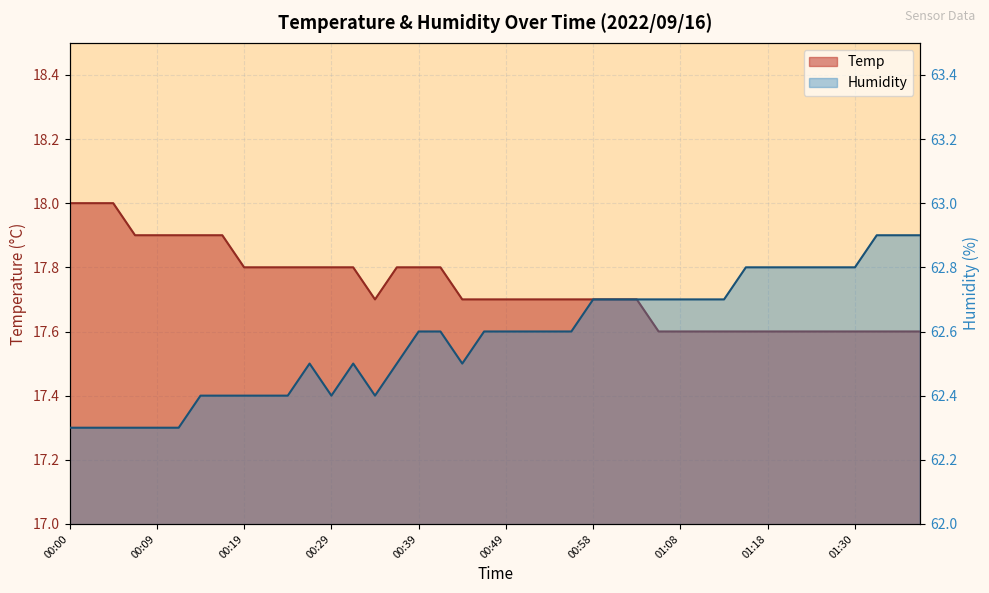

What is the total value across all series at 00:53?

80.3